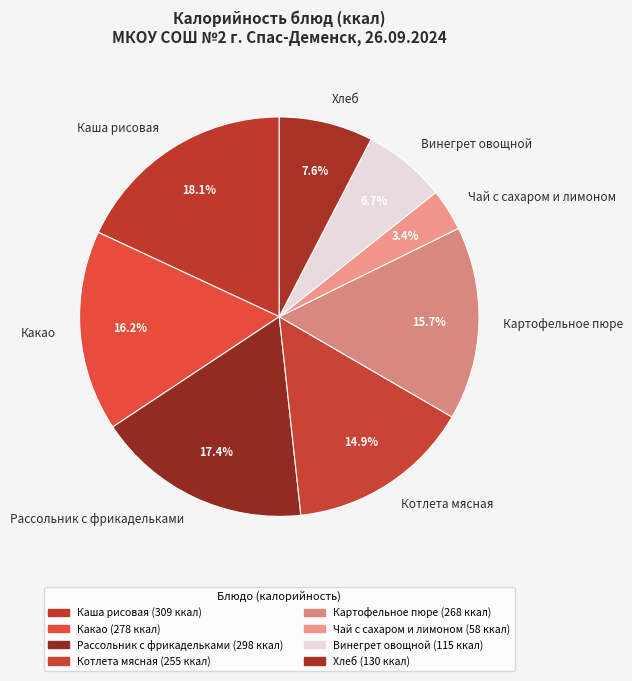

Which category has the biggest portion of the pie?

Каша рисовая